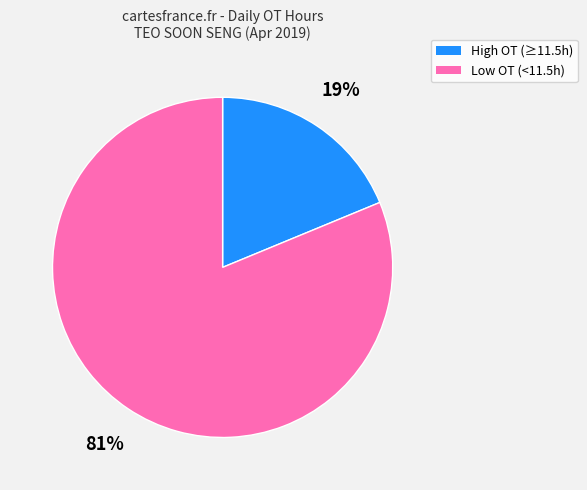

What is the ratio of the value at Low OT (<11.5h) to the value at High OT (≥11.5h)?

4.3